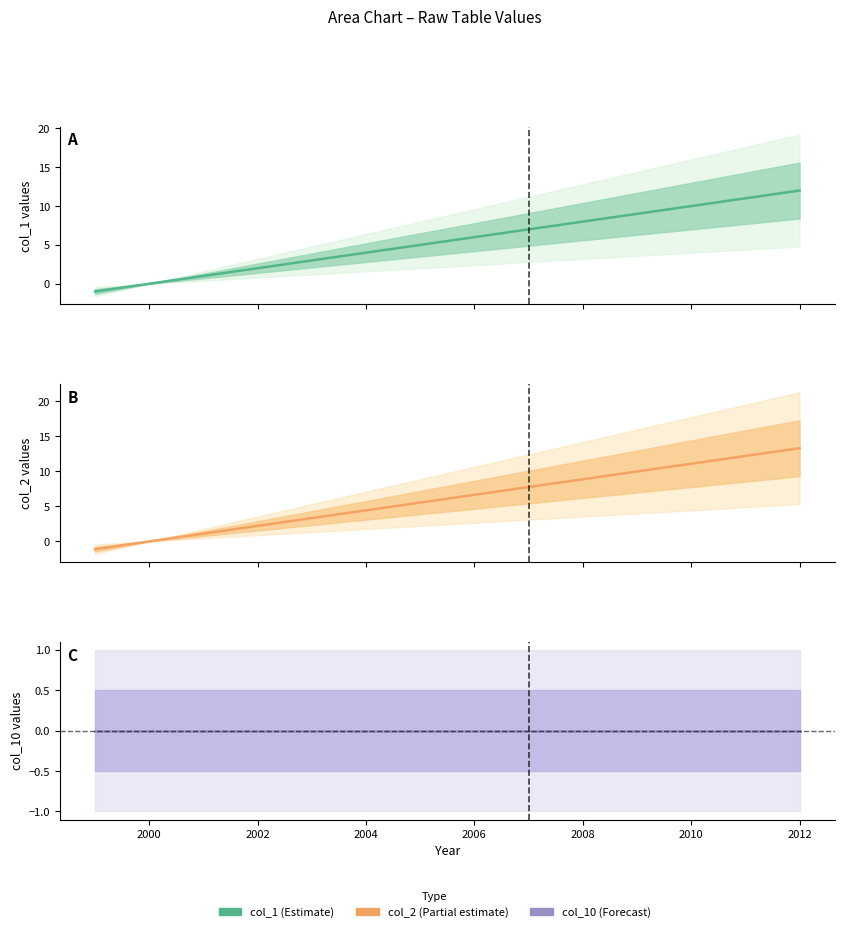

What is the minimum value shown in the chart?

-1.1